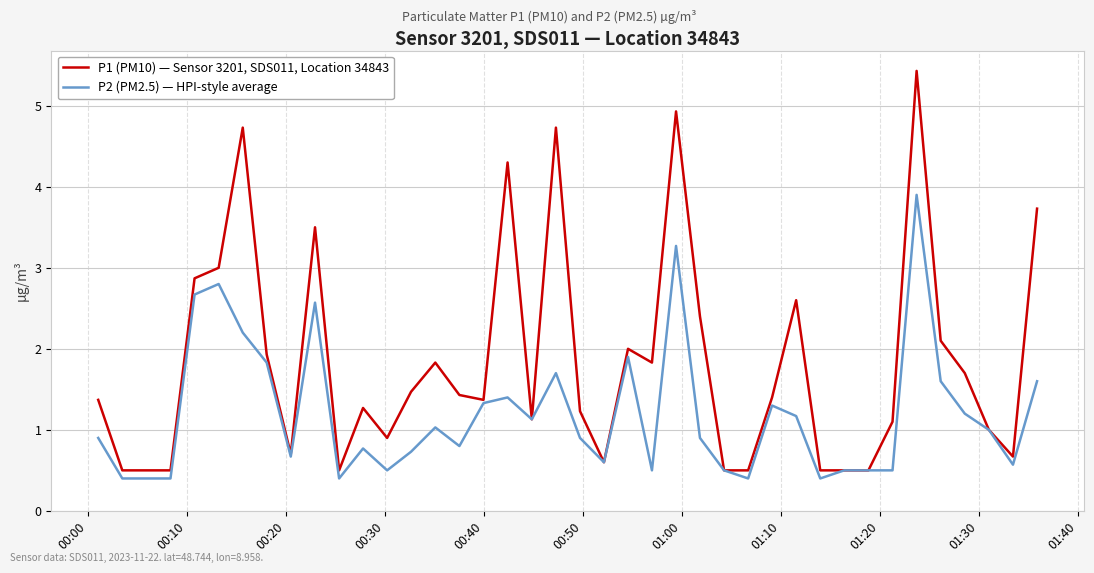

What is the average value of the P1 (PM10) — Sensor 3201, SDS011, Location 34843 series?

1.8